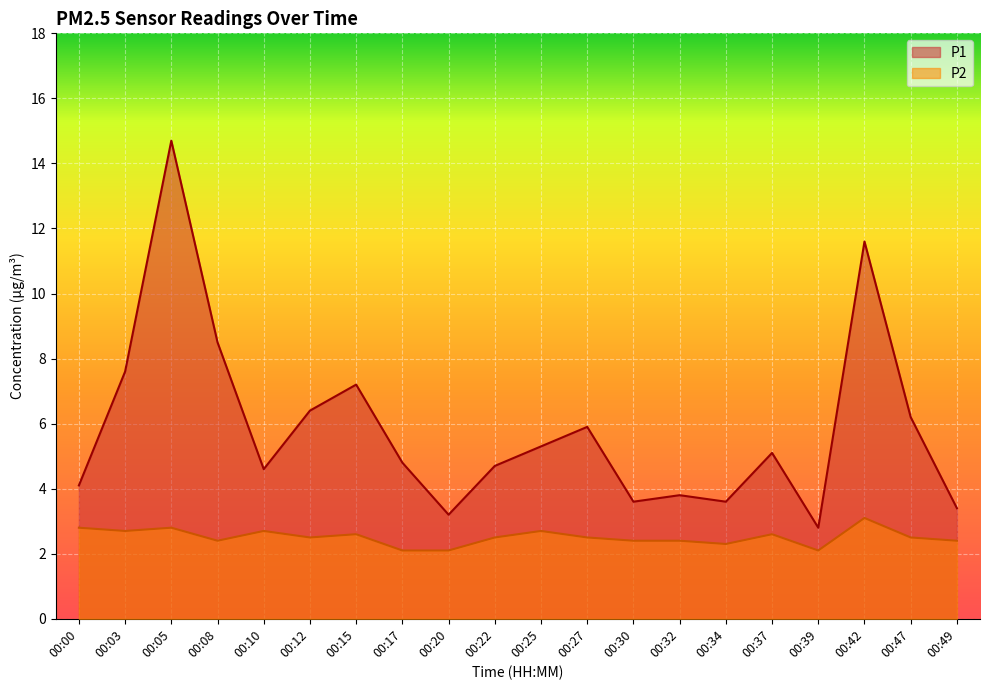

What is the sum of the P2 values at 00:00 and 00:37?

5.4